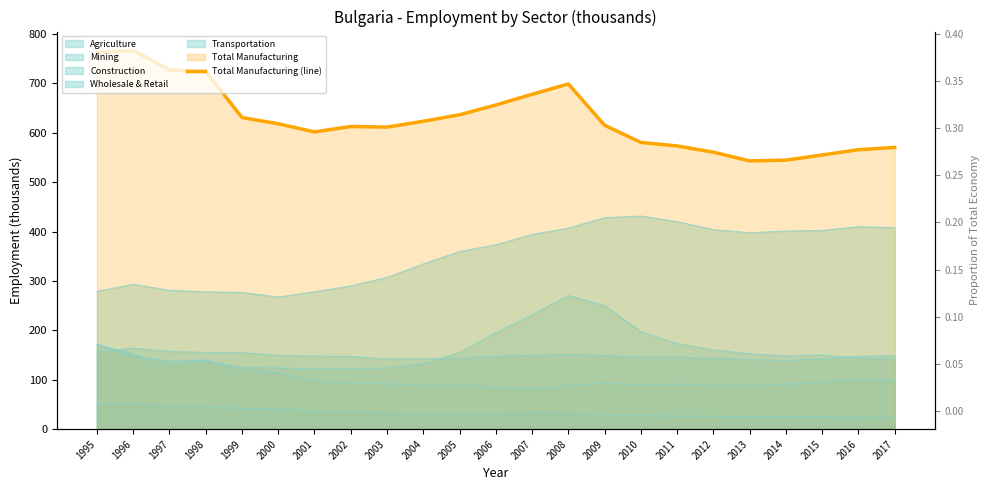

What is the sum of all values?

14451.2